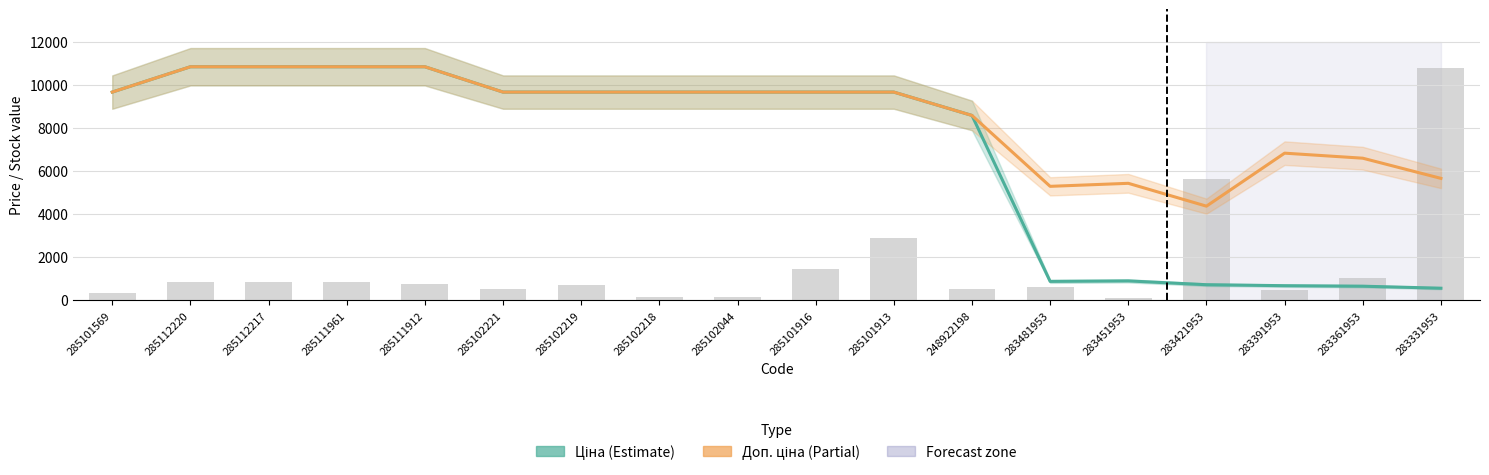

What is the label of the 2nd bar from the left?

285112220